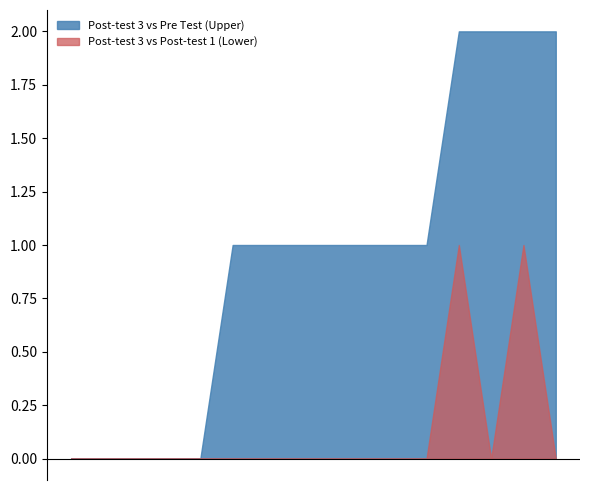

What is the difference between the maximum and minimum values in the Post-test 1 (Upper) series?

2